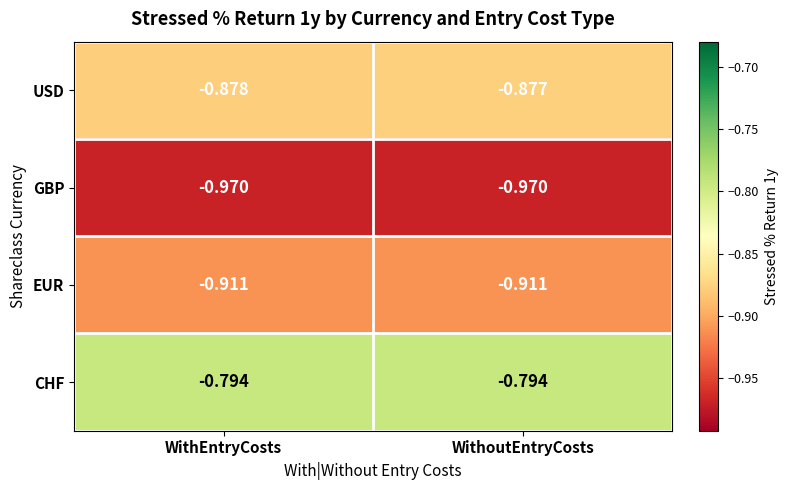

Which series has the largest range (max minus min)?

USD